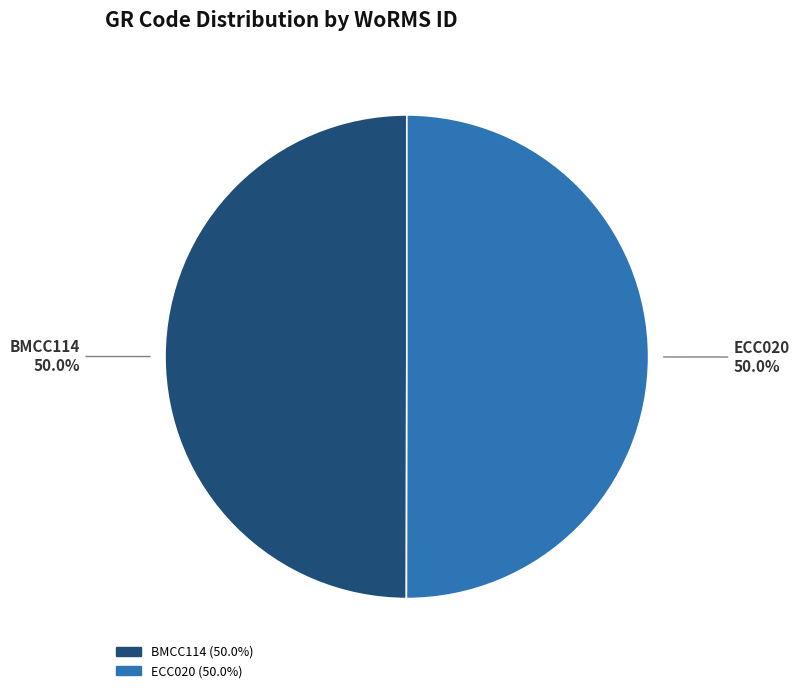

To the nearest percent, what percentage of the pie is ECC020?

50%